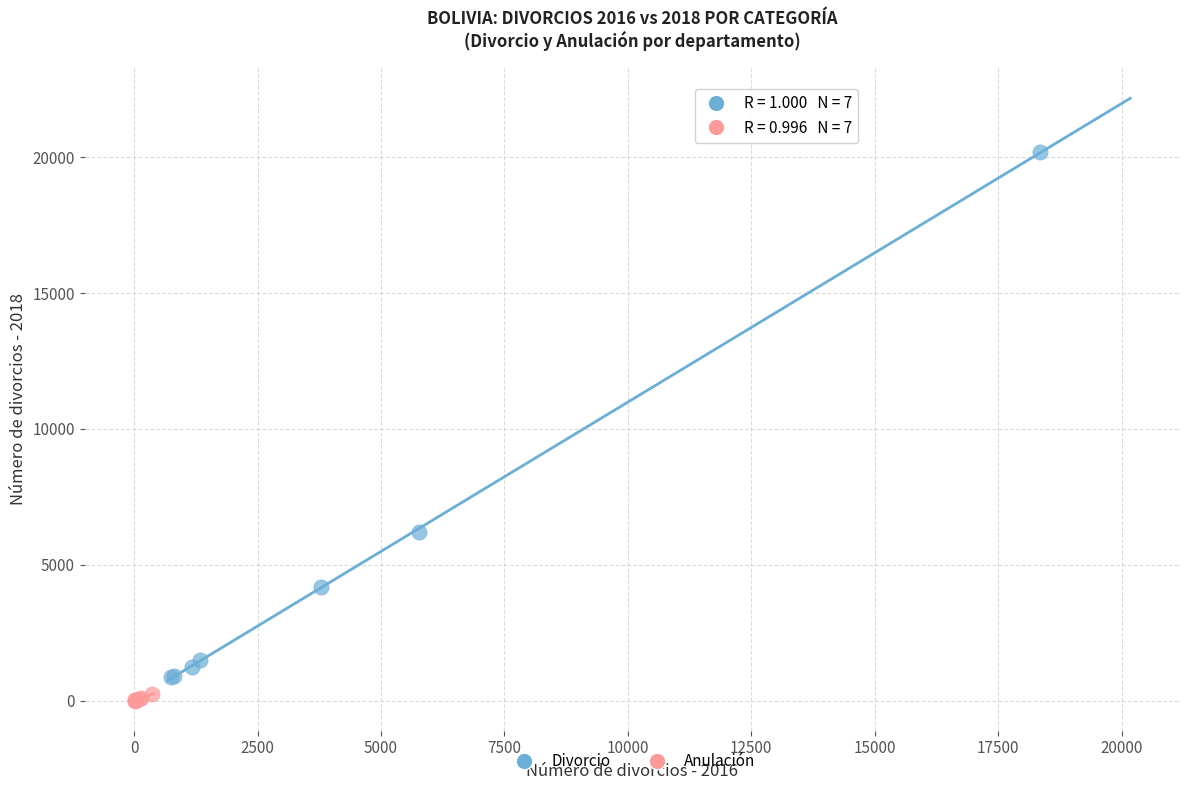

Which series has the largest Y range (max minus min)?

Divorcio